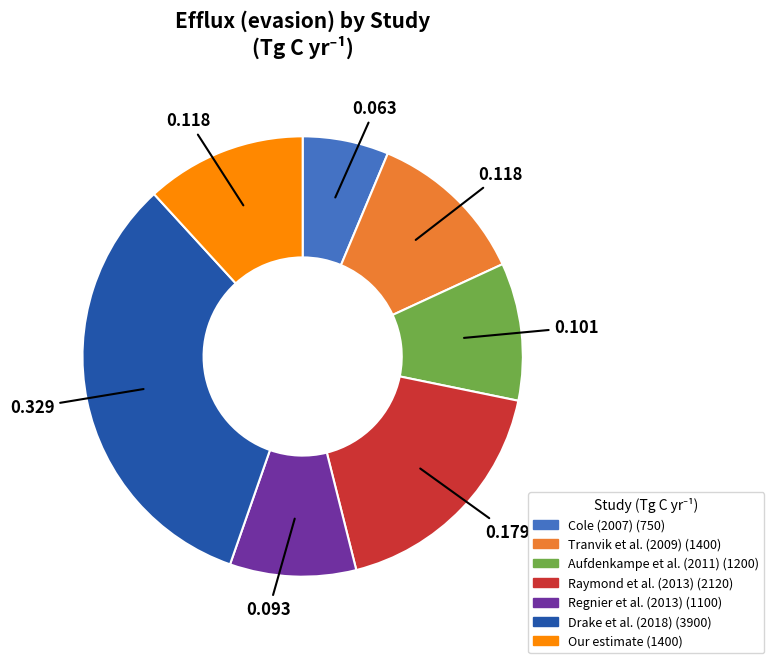

Do Drake et al. (2018) and Regnier et al. (2013) together represent more than half of the pie?

No